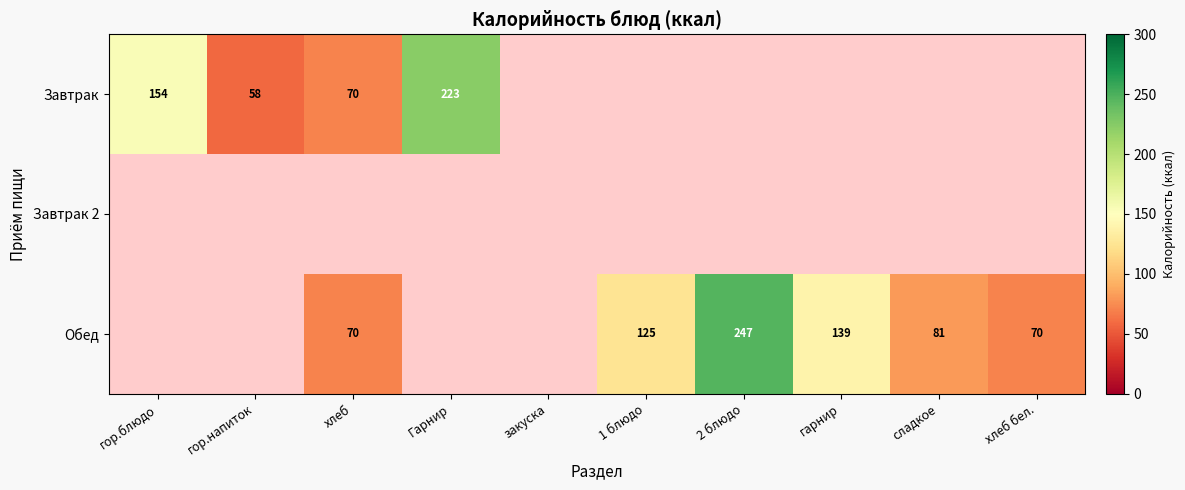

Is it true that Обед equals 132.8 at сладкое?

False